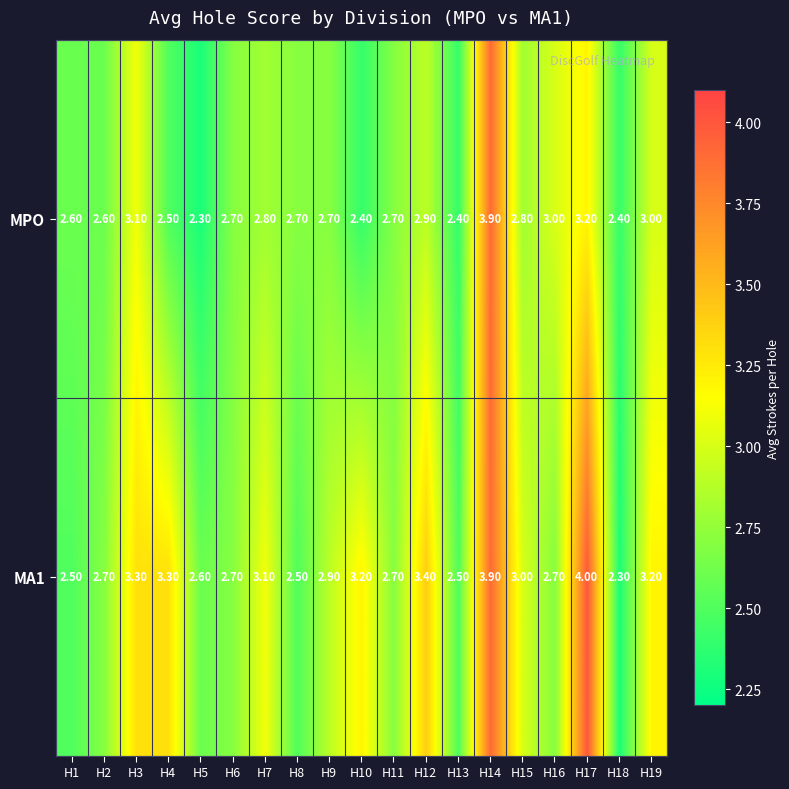

At which category is the sum across all series the highest?

H14